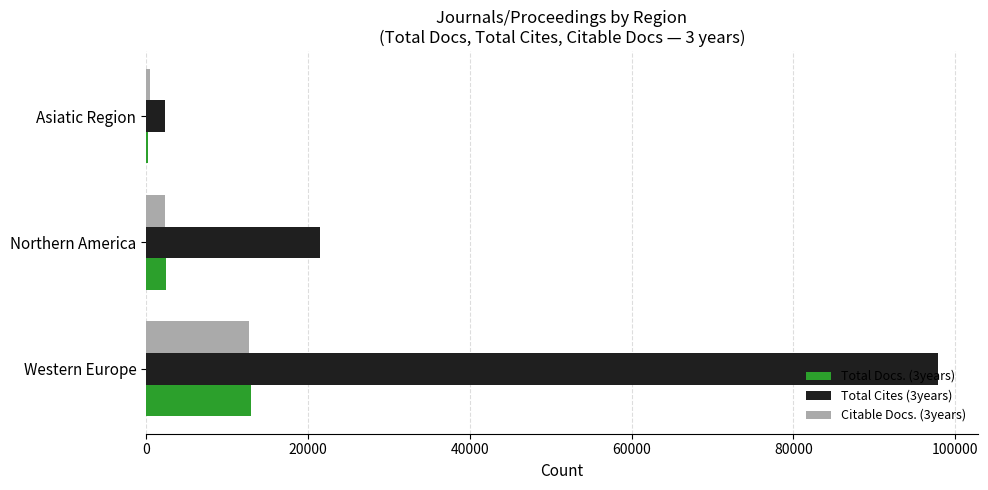

What is the greatest value displayed?

97872